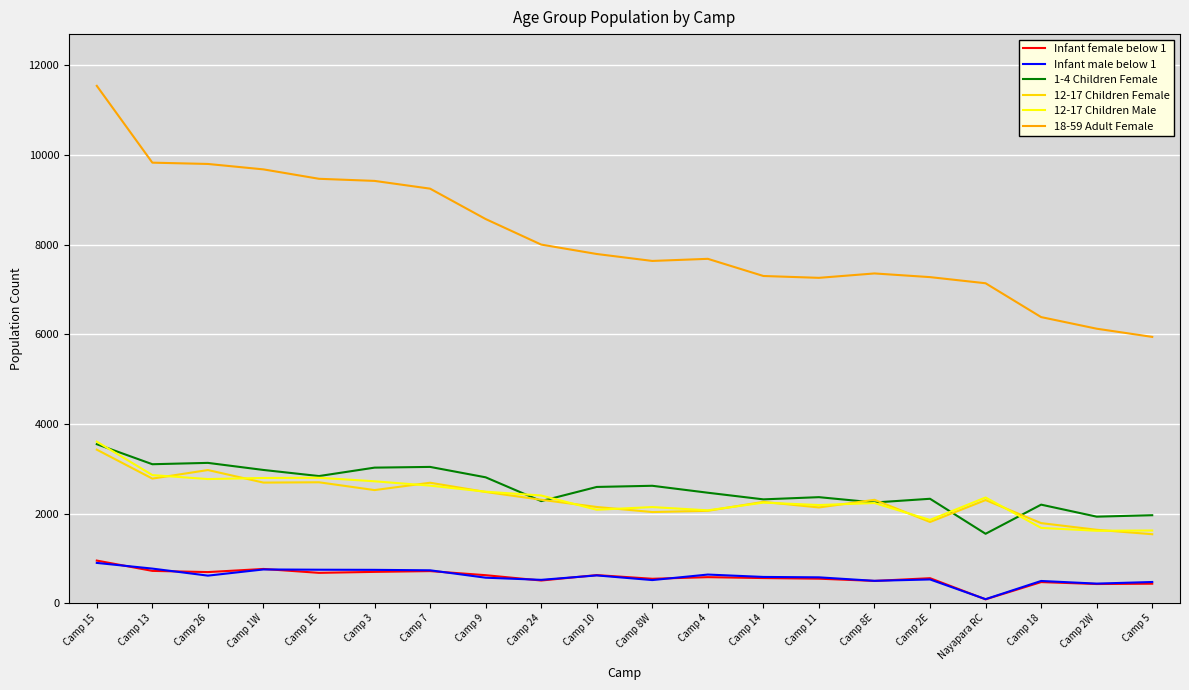

What is the difference between the 12-17 Children Female values at Camp 7 and Camp 26?

283